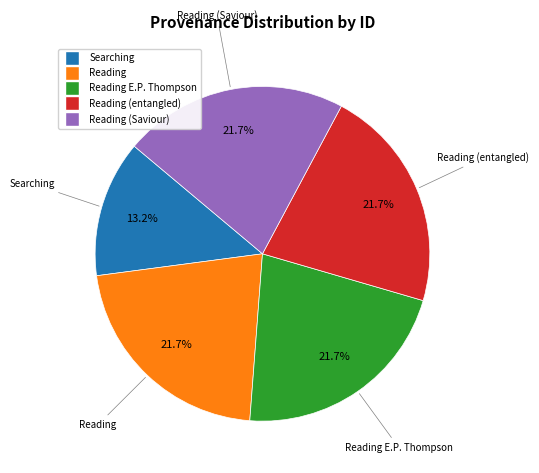

Is there a majority slice in this chart?

No